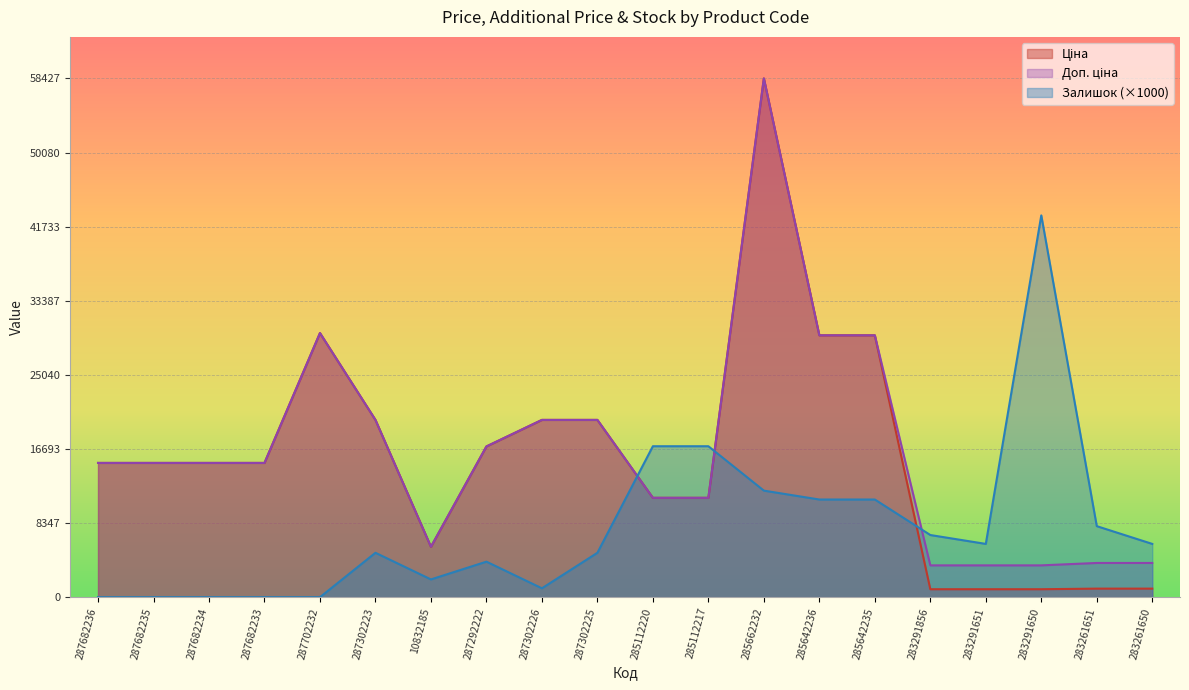

Where is Залишок nearest to the value 21500?

285112220